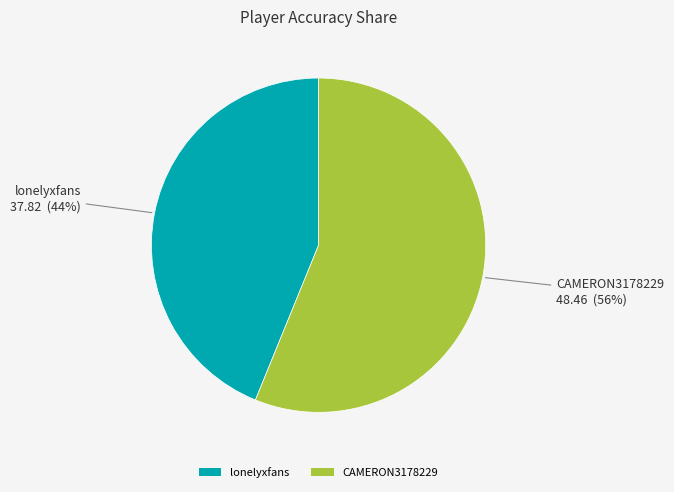

Is CAMERON3178229 the majority of the pie?

Yes